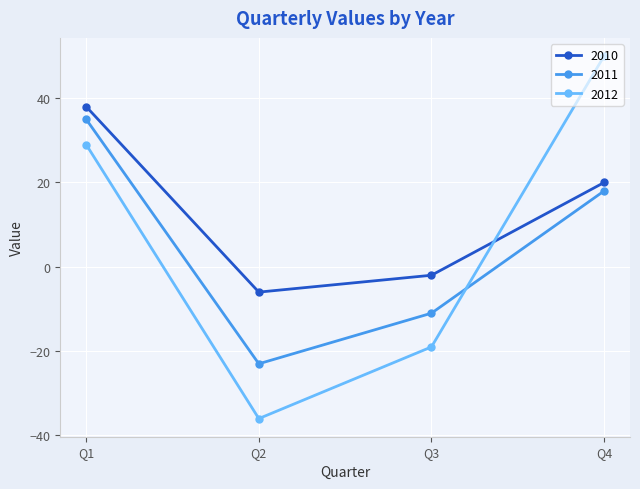

Reading left to right, list all the values displayed in this chart.

2010: 38	-6	-2	20
2011: 35	-23	-11	18
2012: 29	-36	-19	50